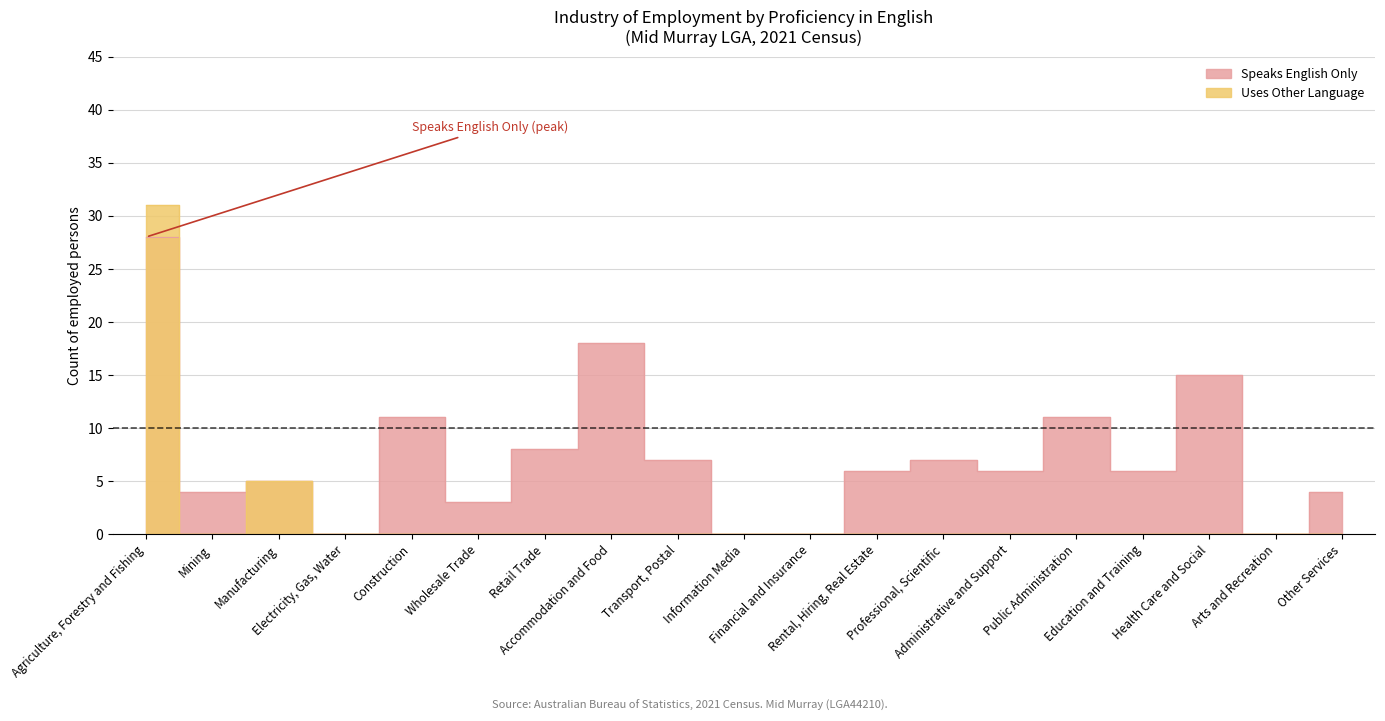

True or false: Speaks English Only and Uses Other Language intersect in this chart.

True